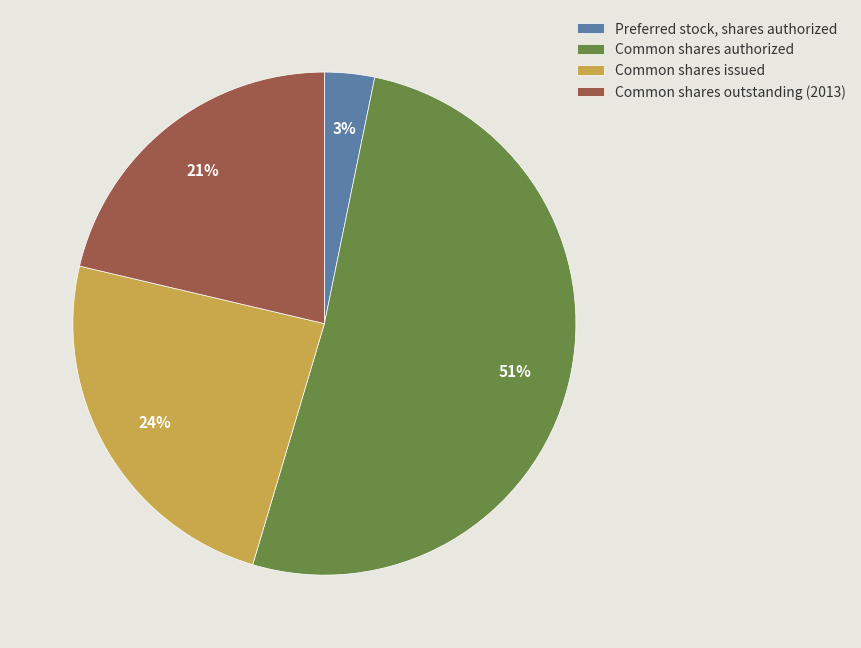

To the nearest percent, what is the average slice percentage?

25%